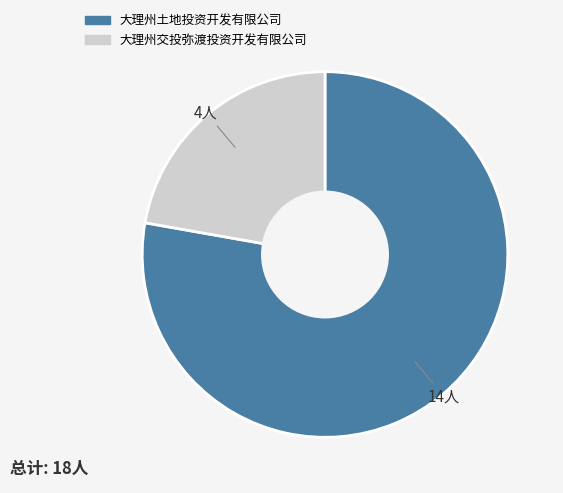

Which slice is the largest?

大理州土地投资开发有限公司